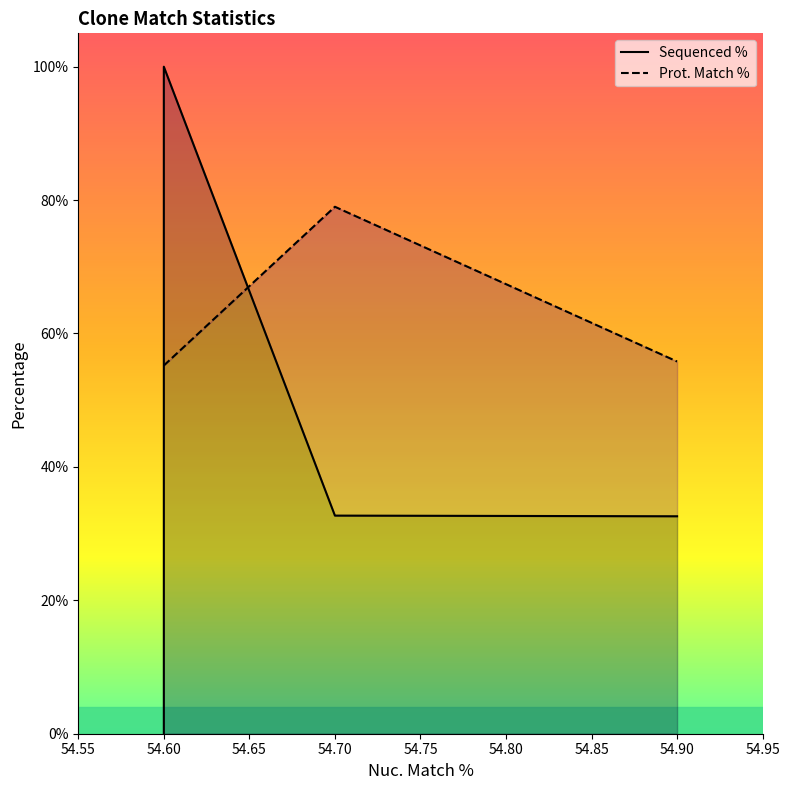

What is the spread (max minus min) of values at 54.6?

44.8